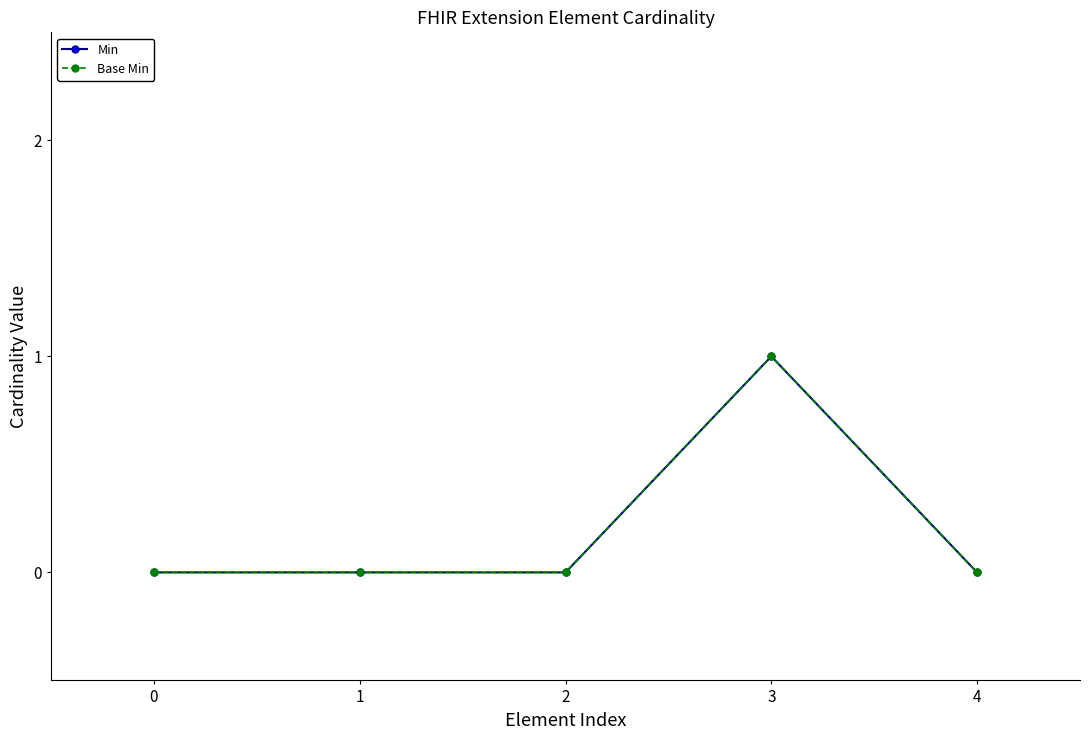

True or false: Base Min and Min cross at least once.

False